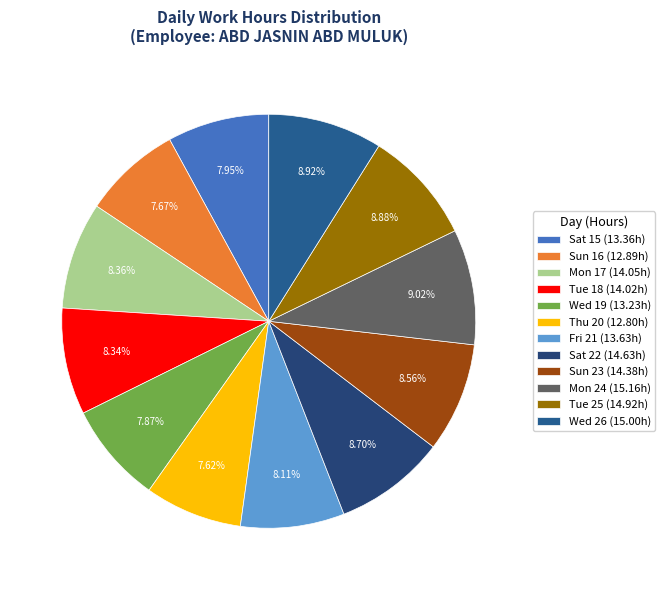

Which category has the biggest portion of the pie?

Mon 24